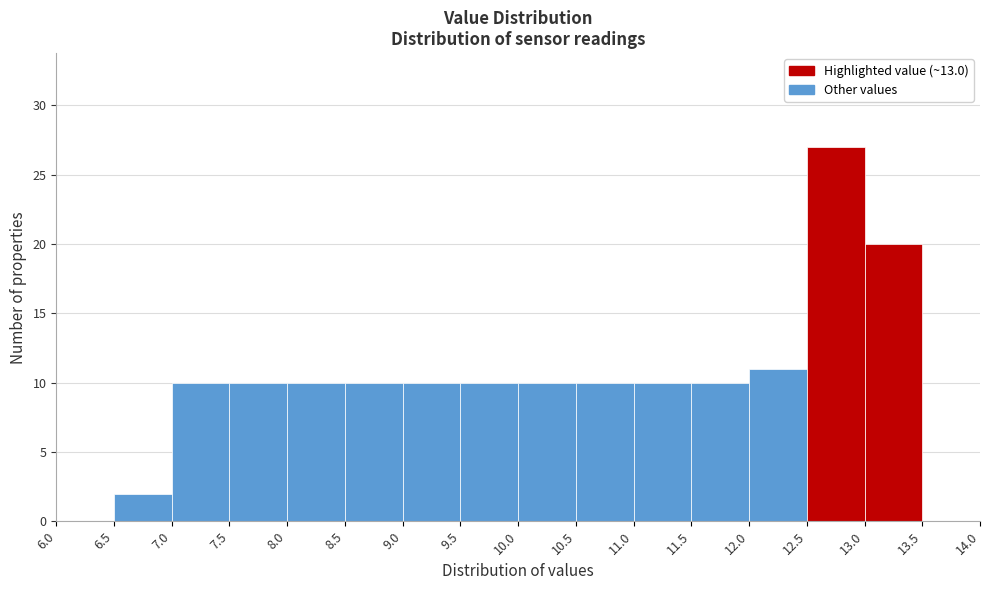

How tall is the bar that spans 6.5 to 7.0 on the x-axis? The values are not printed on the chart, so give them approximately, as read against the axis.

2